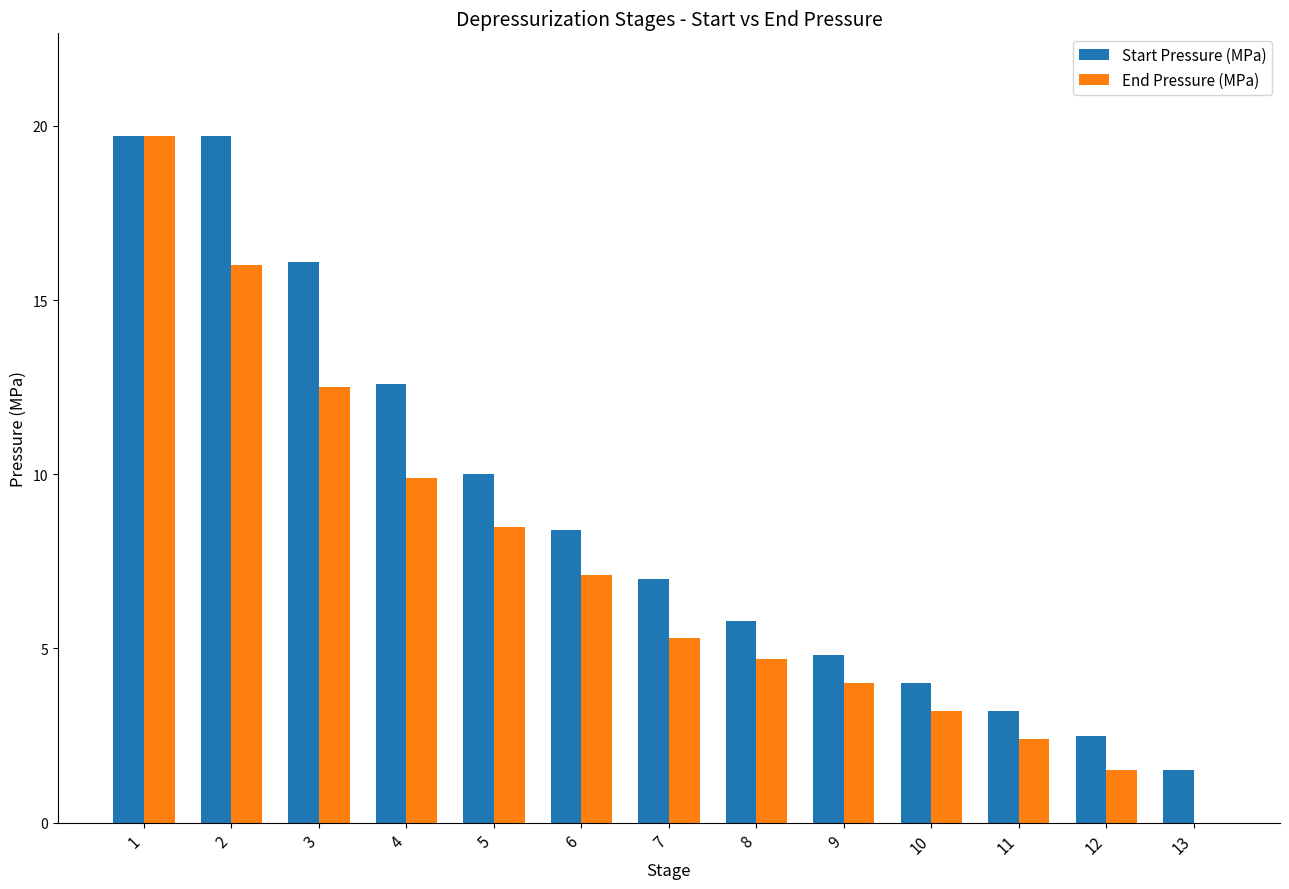

Reading left to right, transcribe all the data shown in this chart.

Start Pressure (MPa): 1=19.7	2=19.7	3=16.1	4=12.6	5=10.0	6=8.4	7=7.0	8=5.8	9=4.8	10=4.0	11=3.2	12=2.5	13=1.5
End Pressure (MPa): 1=19.7	2=16.0	3=12.5	4=9.9	5=8.5	6=7.1	7=5.3	8=4.7	9=4.0	10=3.2	11=2.4	12=1.5	13=0.0